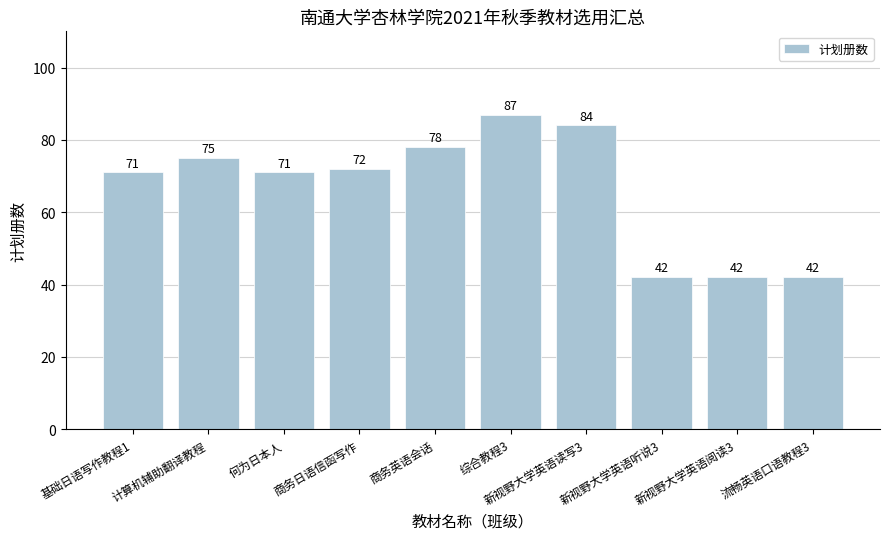

What value does the data have at 新视野大学英语读写3, to the nearest 10?

80